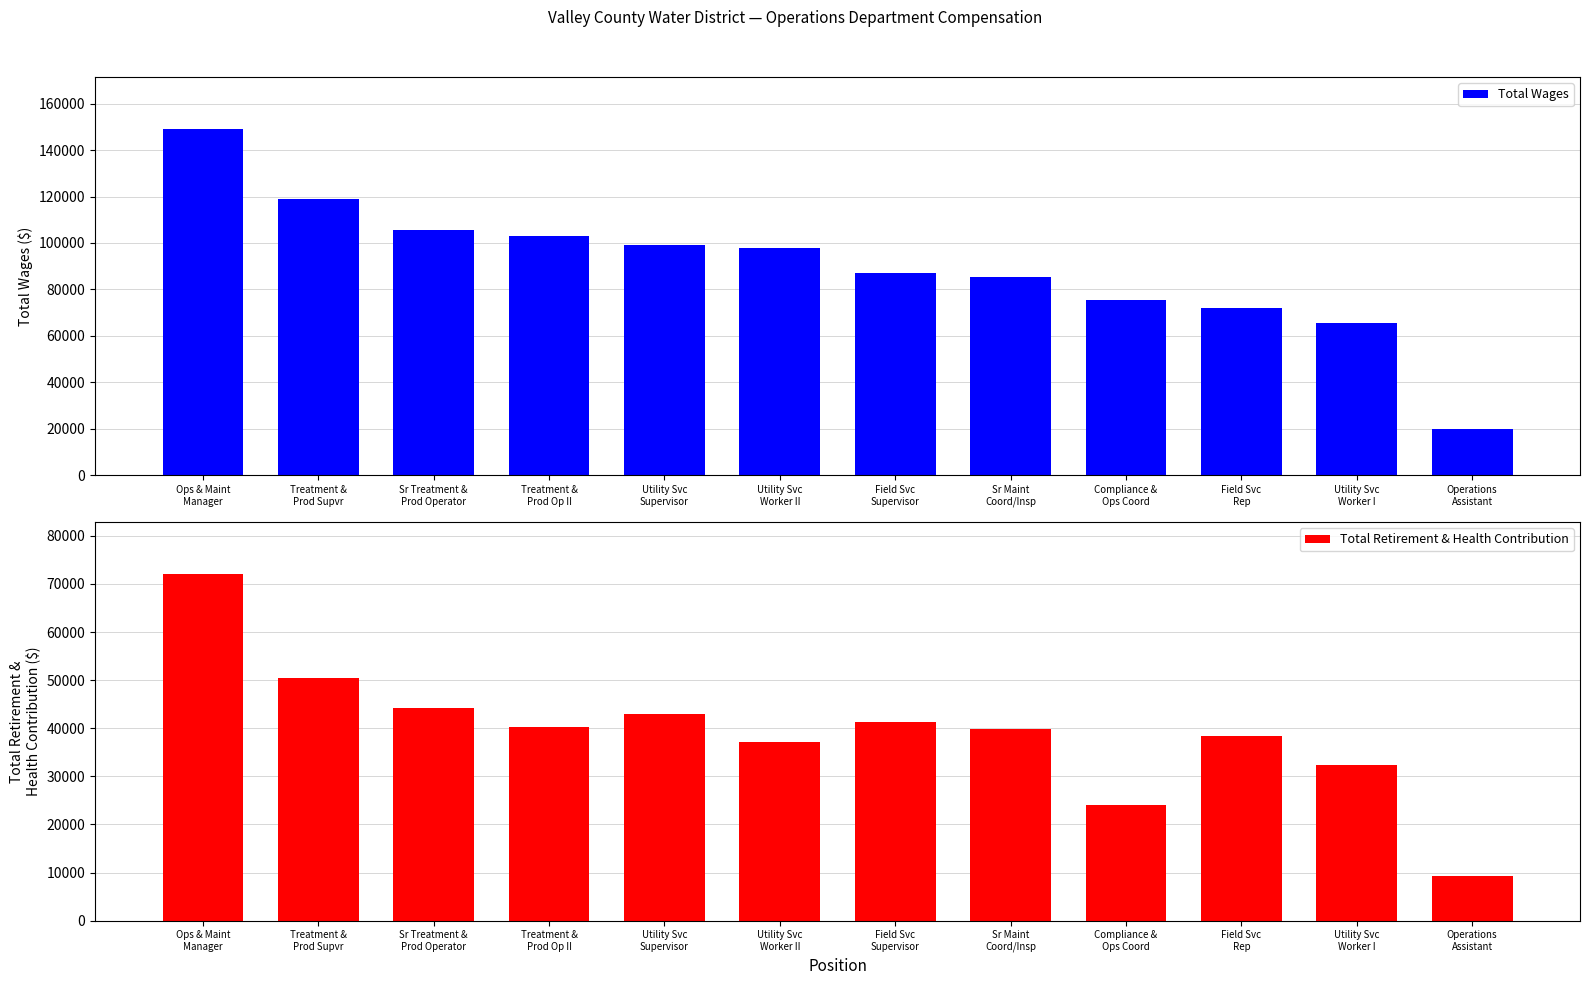

What is the difference between the second highest and second lowest values in the Total Wages series?

53401